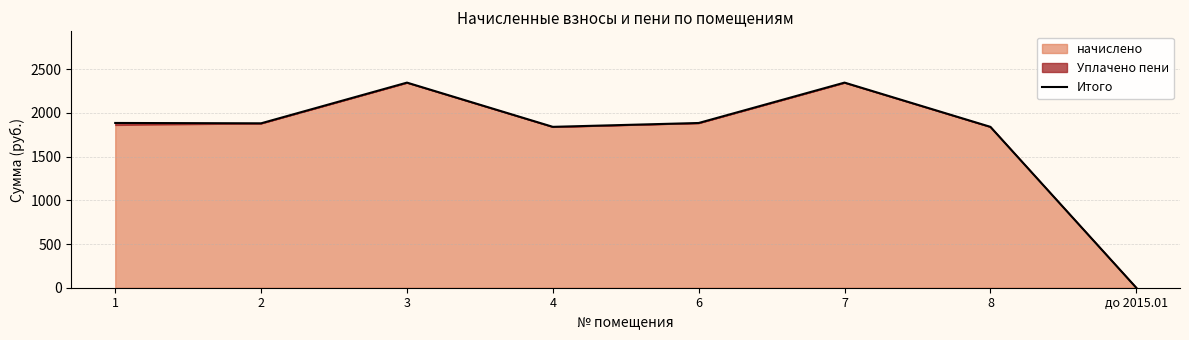

What is the average value?

1752.9